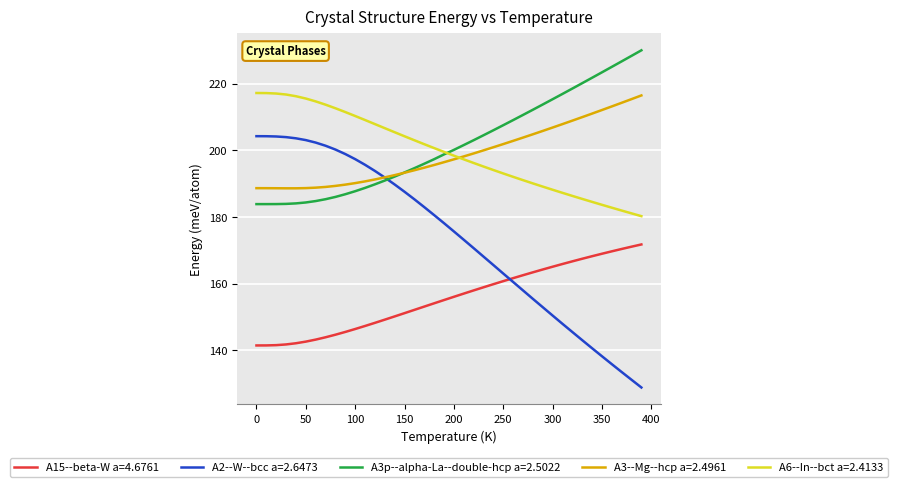

Which series has the largest range (max minus min)?

A2--W--bcc a=2.6473